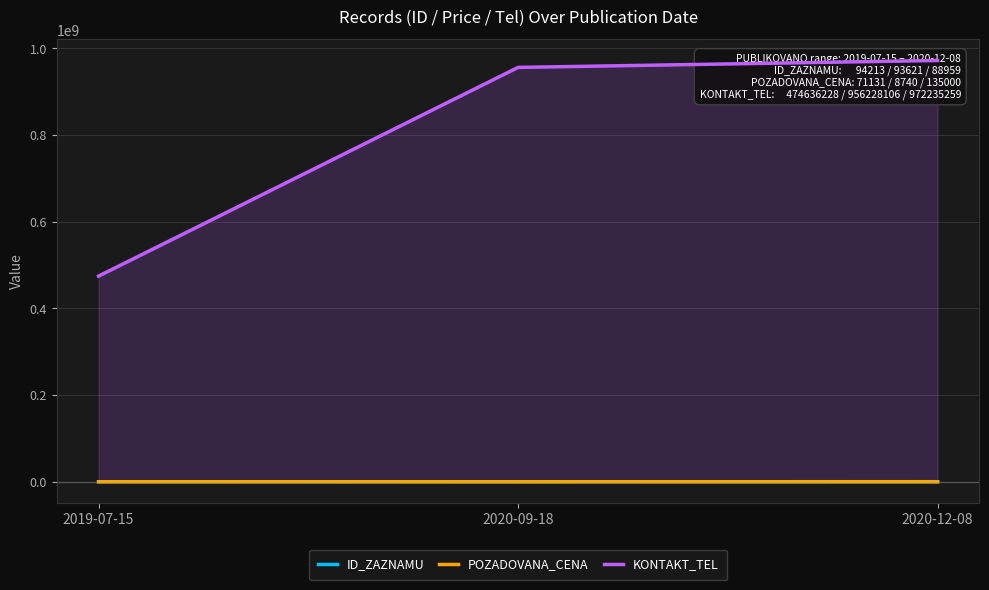

What value does the KONTAKT_TEL series have at 2020-09-18, to the nearest 50?

956228100